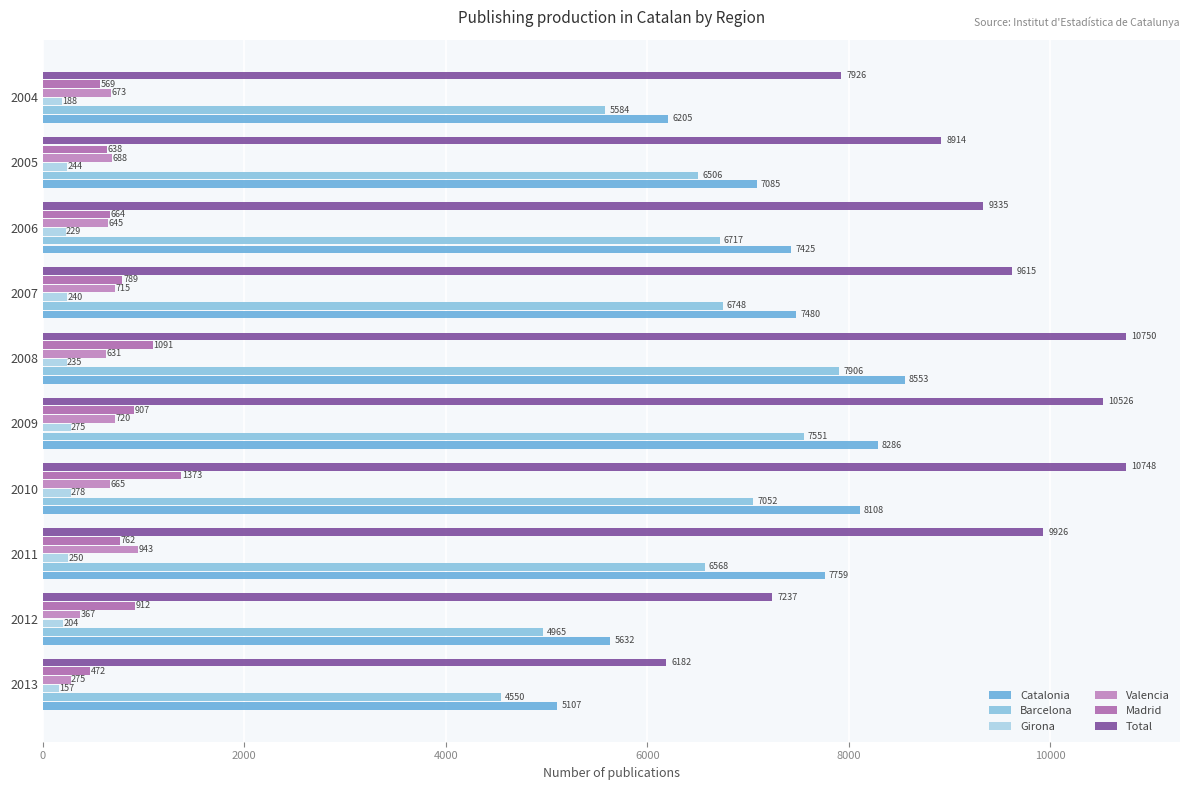

At which label is Madrid closest to 922?

2012